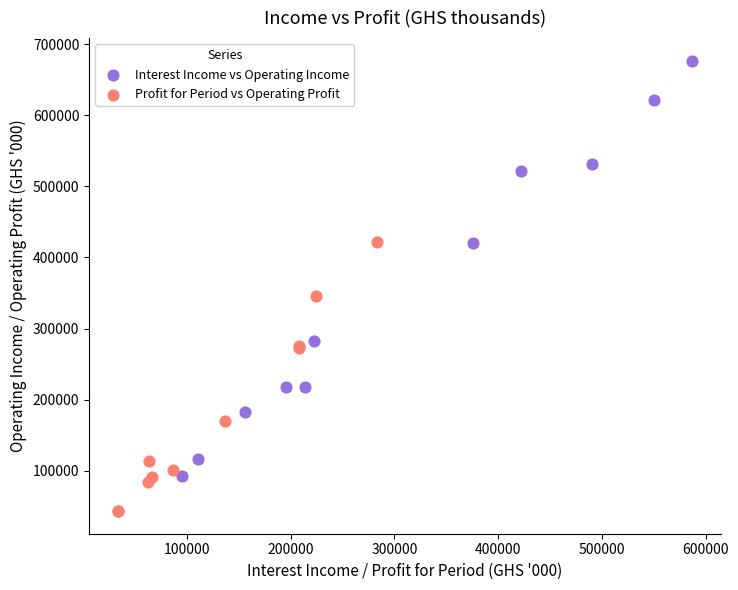

Which series reaches the minimum Y coordinate?

Profit for Period vs Operating Profit